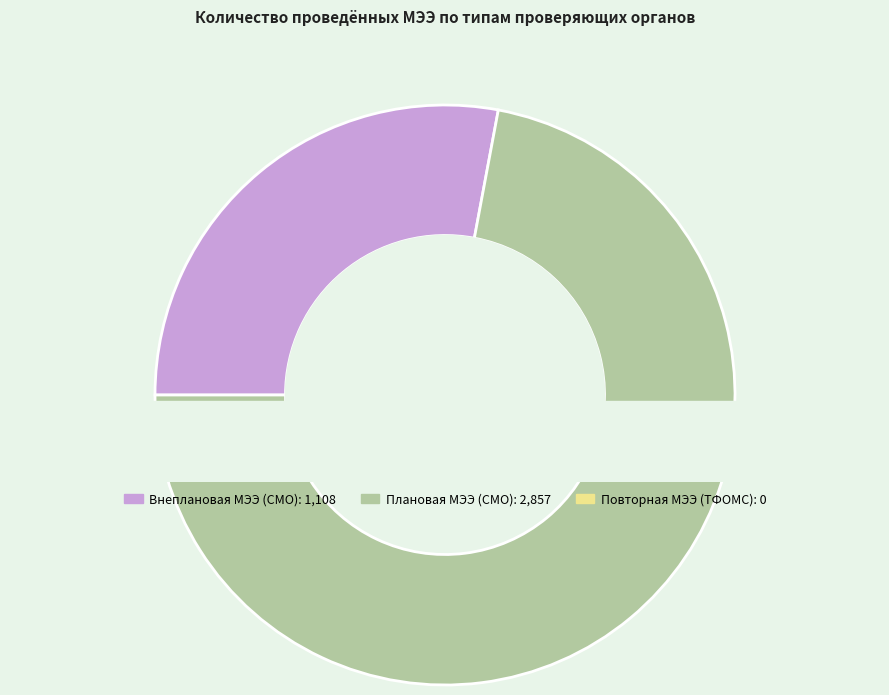

Which slice represents more than half of the pie?

Плановая МЭЭ (СМО)